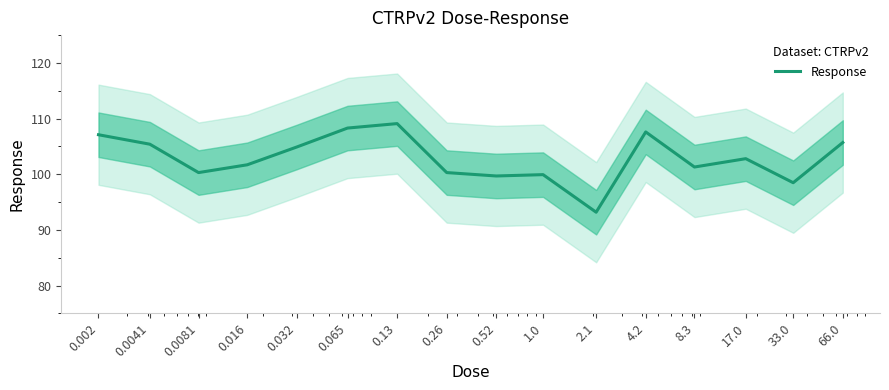

What is the change in value from 0.0081 to 66.0?

+5.4